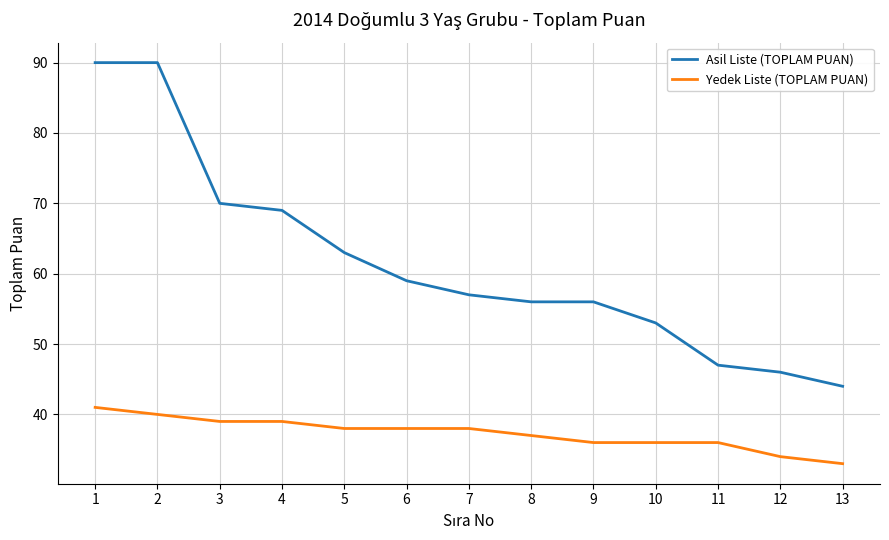

Is the value of Yedek Liste (TOPLAM PUAN) at 3 greater than the value of Asil Liste (TOPLAM PUAN) at 4?

No